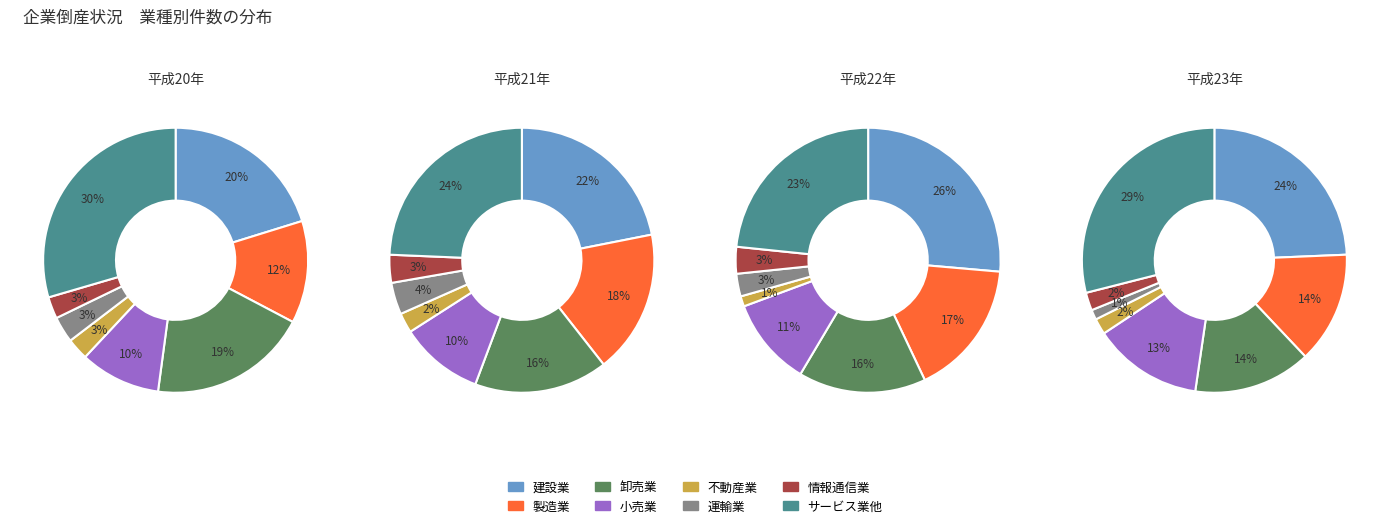

How many segments does this pie chart have?

8